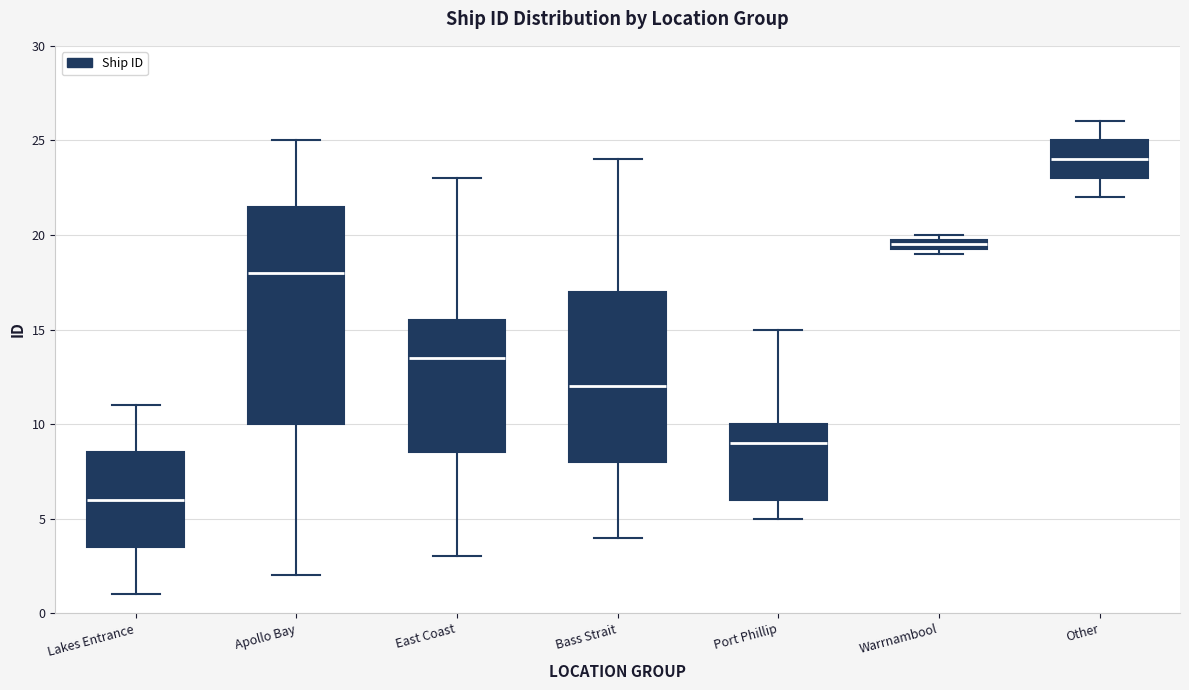

Which box's median line is the lowest?

Lakes Entrance